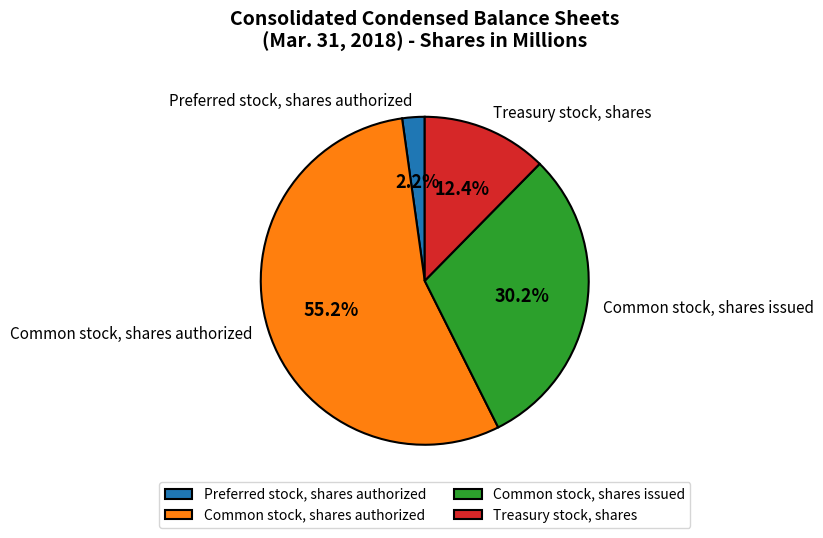

How many segments does this pie chart have?

4